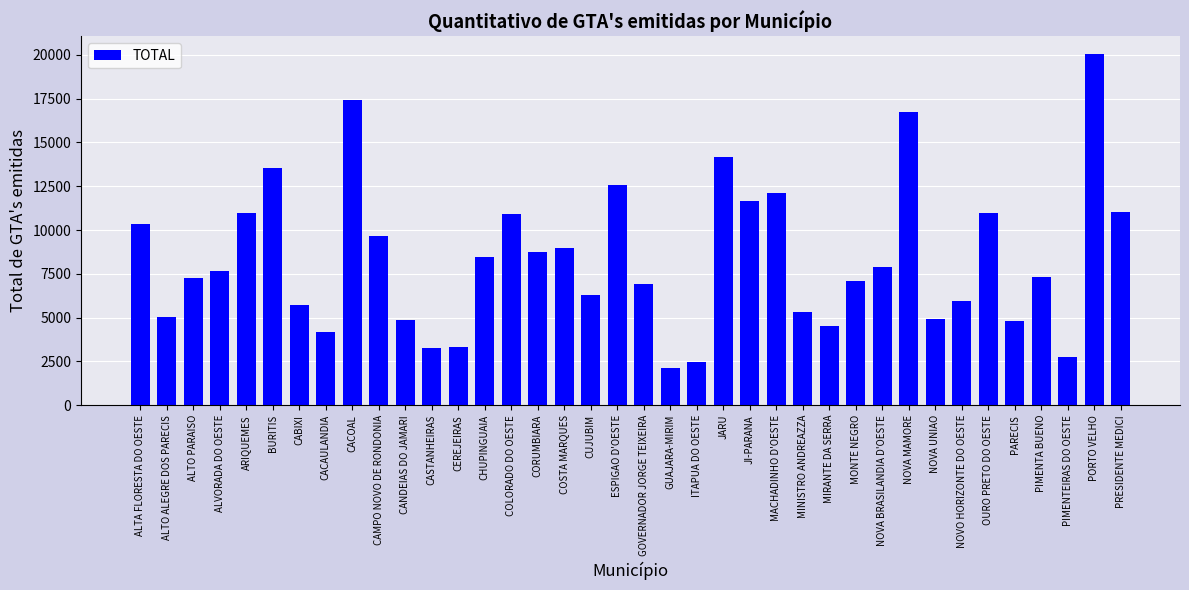

The value at CUJUBIM is 3556. True or false?

False